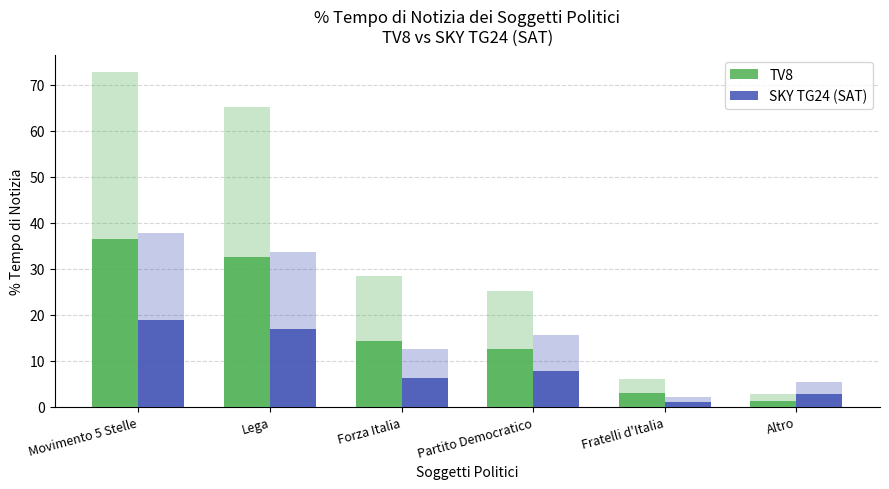

What is the average value of the TV8 series?

16.7